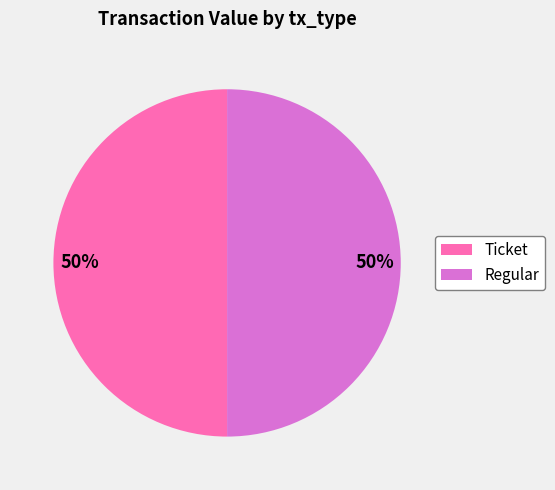

To the nearest percent, what is the average slice percentage?

50%